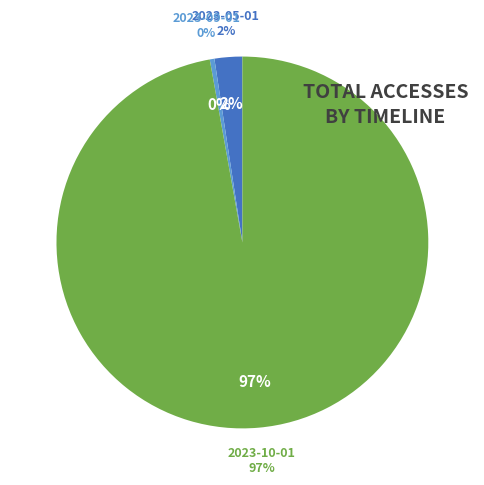

To the nearest percent, what is the difference between the 2023-06-01 and 2023-05-01 slice percentages?

2%